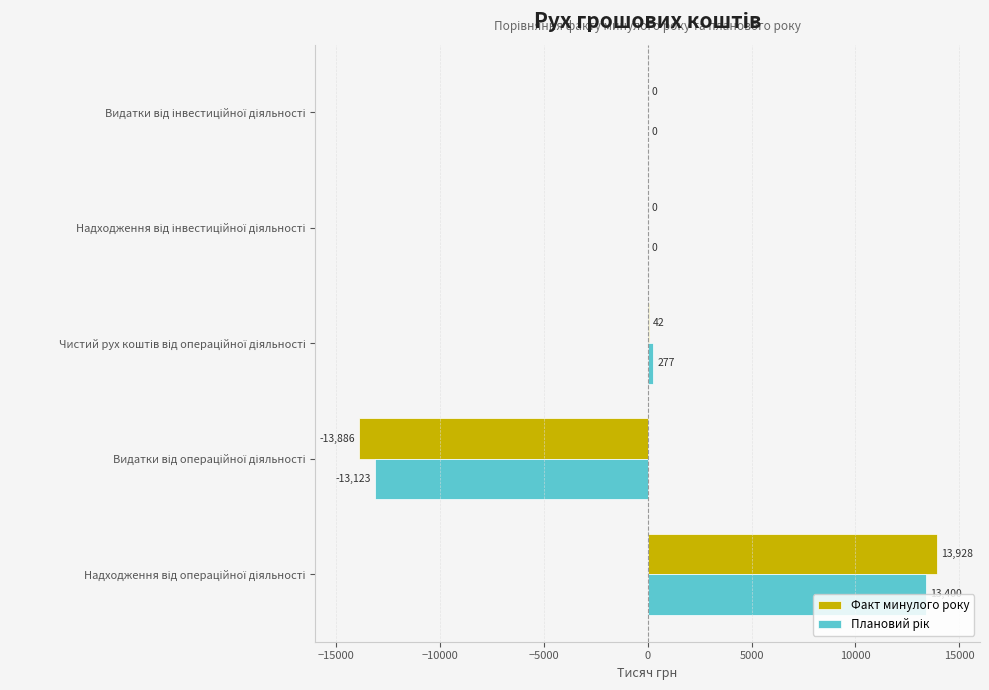

What is the greatest value displayed?

13928